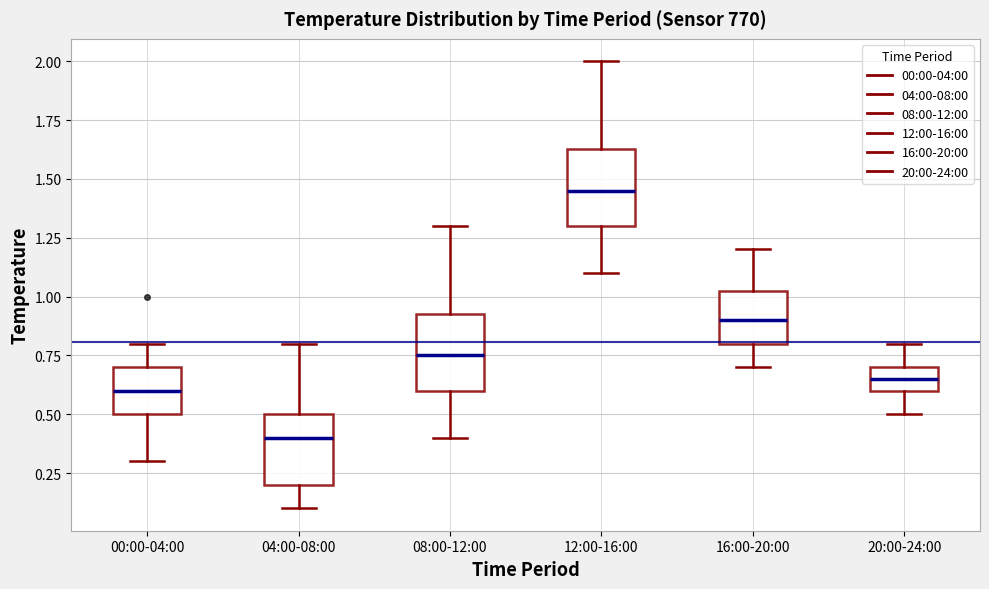

Reading left to right, read every box against the y-axis: the position of its median line, the range the box covers, and the ends of its whiskers. The values are not printed on the chart, so give them approximately, as read against the axis.

00:00-04:00: median 0.60, box 0.50 to 0.70, whiskers 0.30 to 0.80
04:00-08:00: median 0.40, box 0.20 to 0.50, whiskers 0.10 to 0.80
08:00-12:00: median 0.75, box 0.60 to 0.95, whiskers 0.40 to 1.30
12:00-16:00: median 1.45, box 1.30 to 1.65, whiskers 1.10 to 2.00
16:00-20:00: median 0.90, box 0.80 to 1.05, whiskers 0.70 to 1.20
20:00-24:00: median 0.65, box 0.60 to 0.70, whiskers 0.50 to 0.80